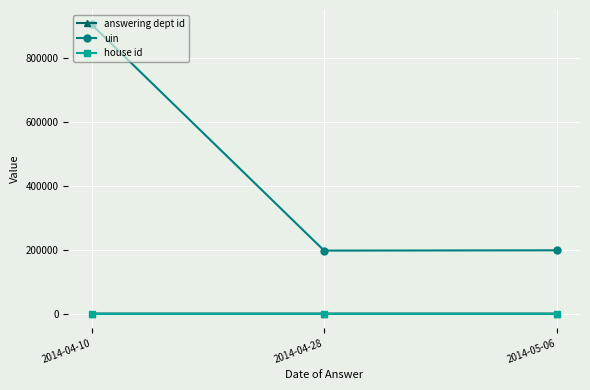

What position from the left is 2014-04-28?

2